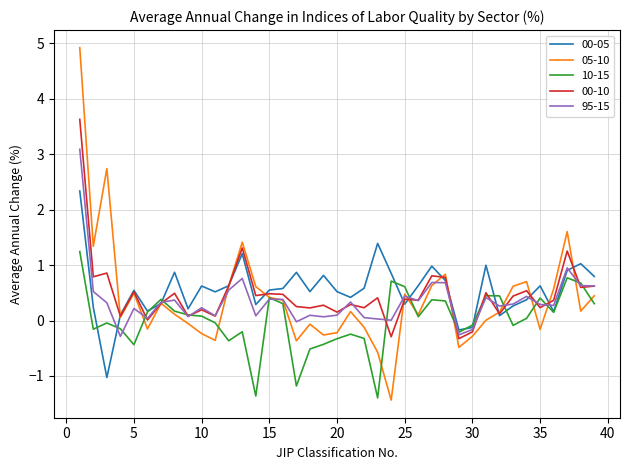

Which series has the largest range (max minus min)?

05-10